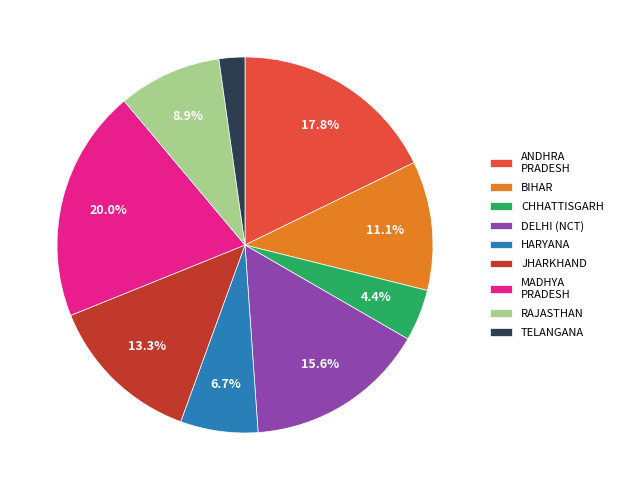

What percentage do CHHATTISGARH and HARYANA together represent?

11.1%